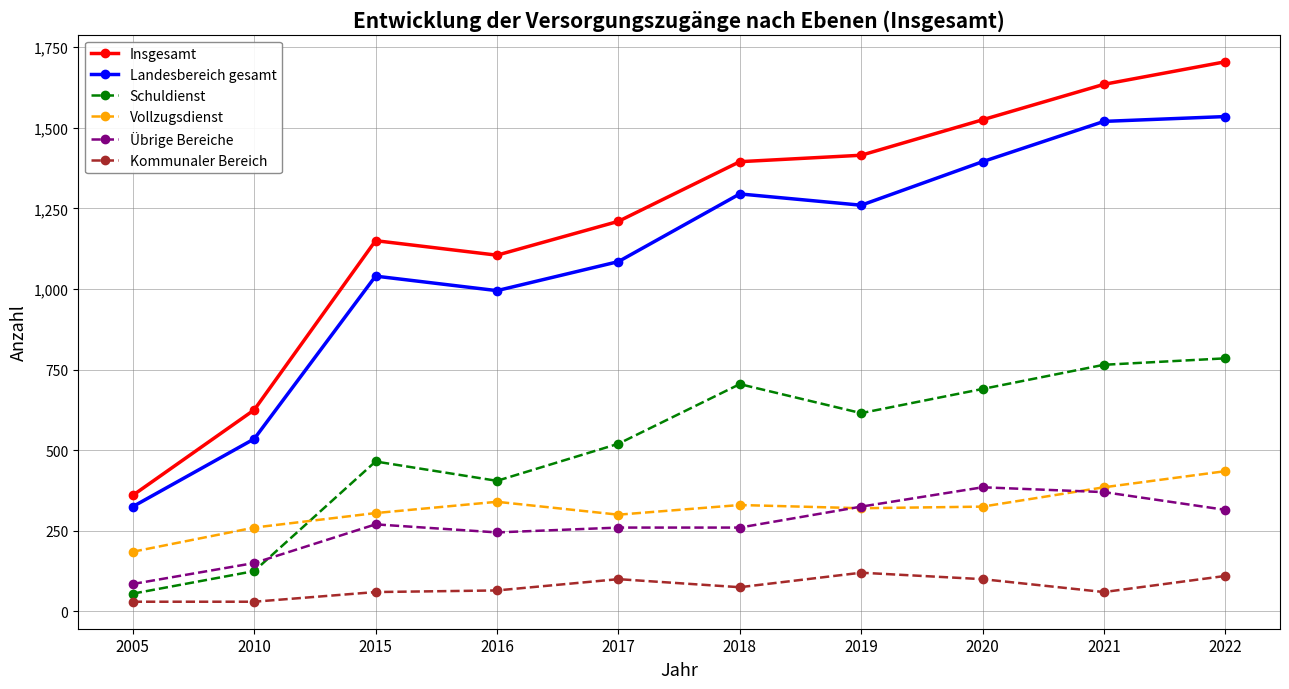

At which category does Insgesamt reach its first local valley?

2016